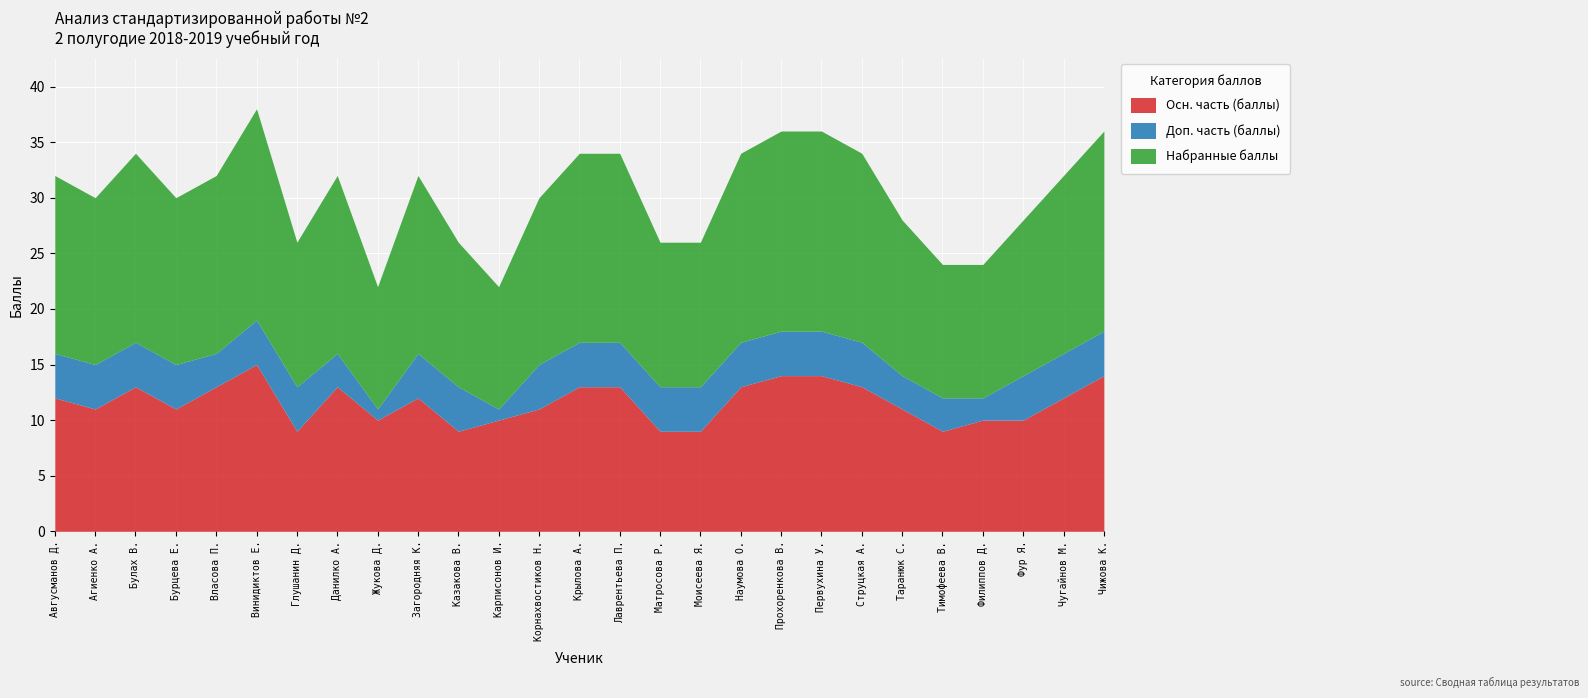

What is the sum of the Набранные баллы values at Корнахвостиков Н. and Прохоренкова В.?

33